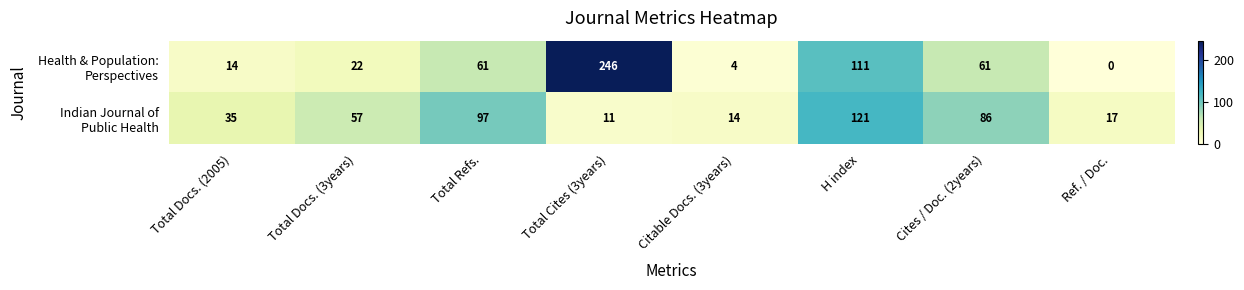

At how many categories does at least one series exceed 26?

6